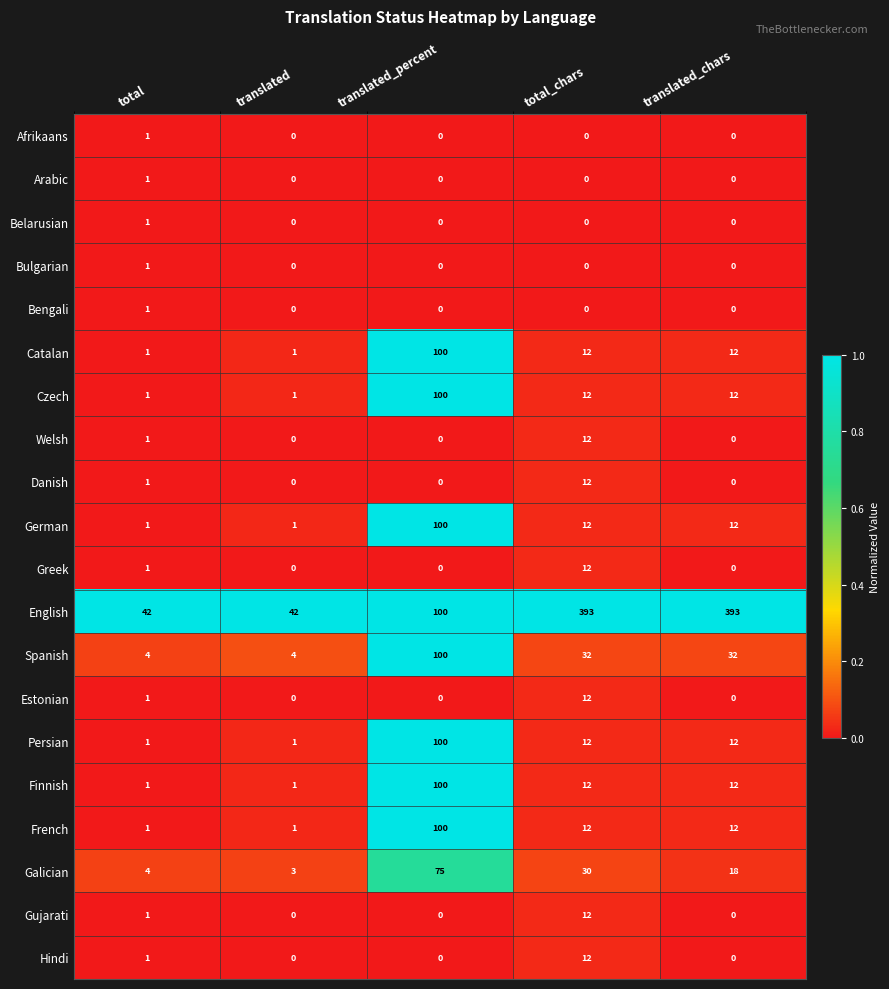

Is it true that Estonian equals 17 at total_chars?

False